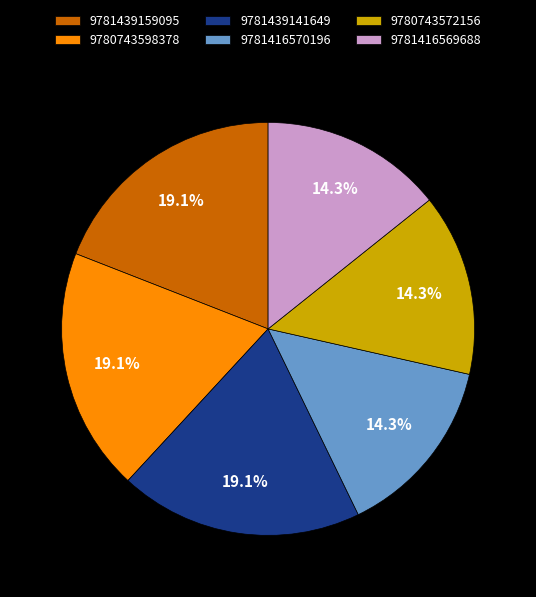

To the nearest percent, what is the difference between the largest and smallest slice percentages?

5%